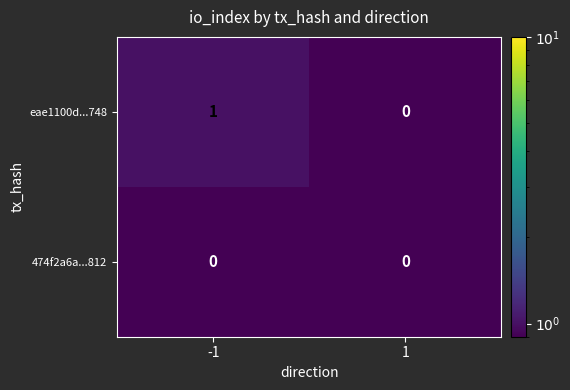

Which series has the largest total across all categories?

eae1100d...748